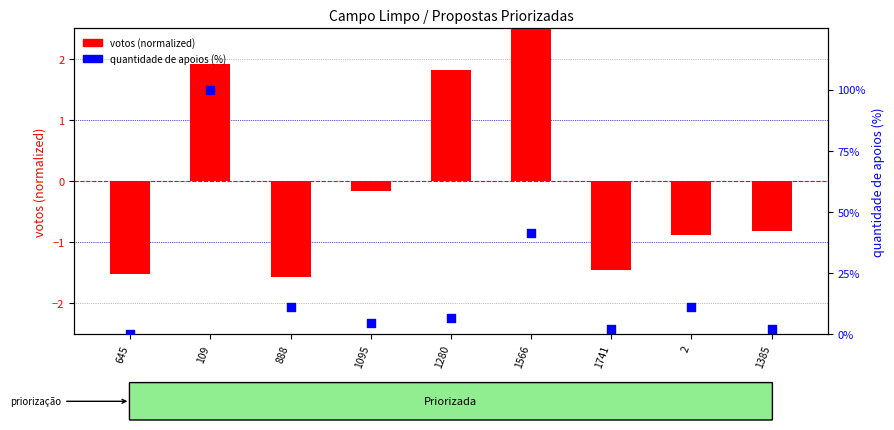

At which category is the sum across all series the highest?

109